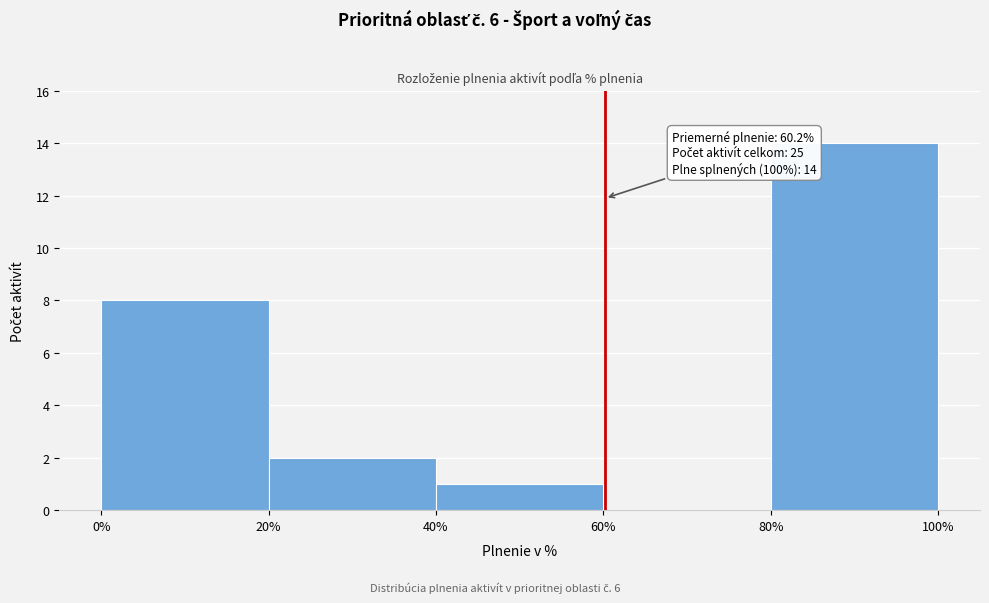

Which range on the x-axis has the tallest bar?

80% to 100%